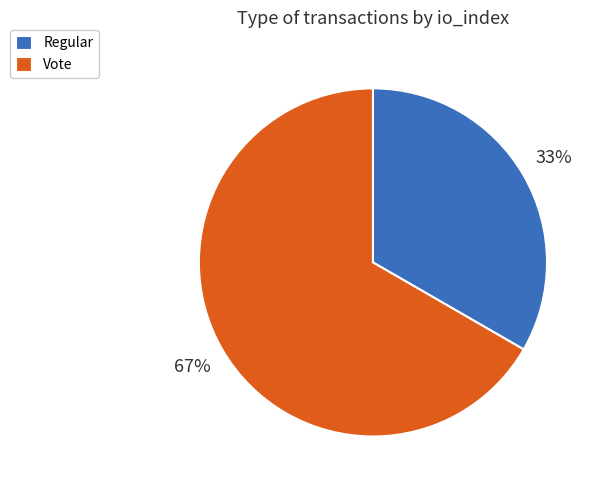

Which slice is the smallest?

Regular